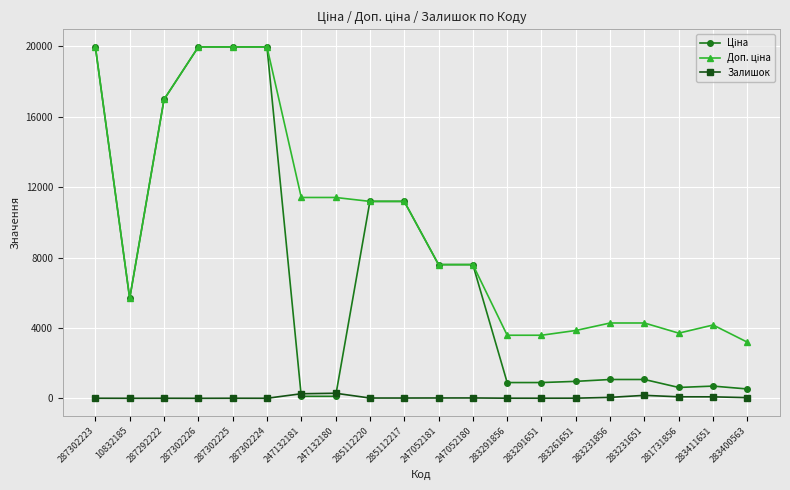

What is the total value across all series at 287302223?

39933.3